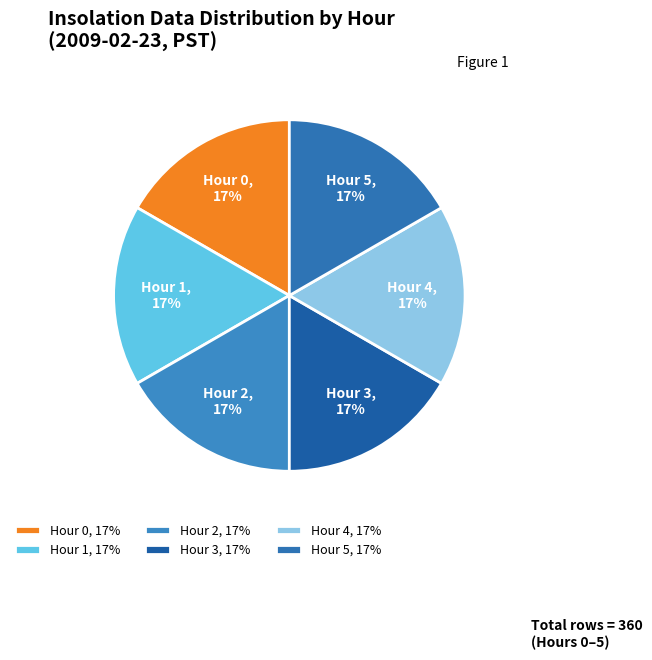

What is the ratio of the value at Hour 5 to the value at Hour 0?

1.0